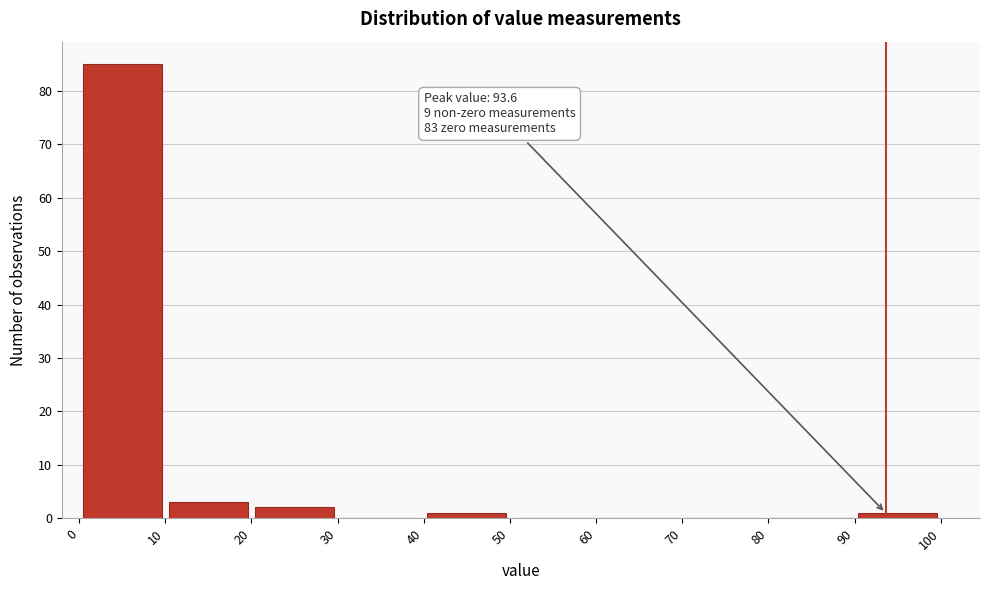

Over which range of the x-axis is the bar tallest?

0 to 10